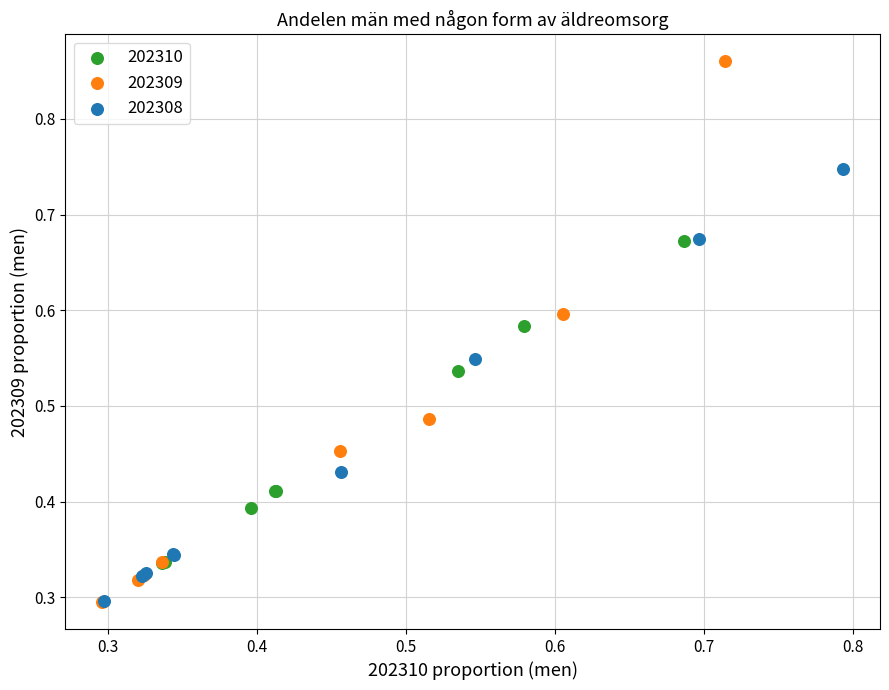

Which series contains the highest Y value?

202309